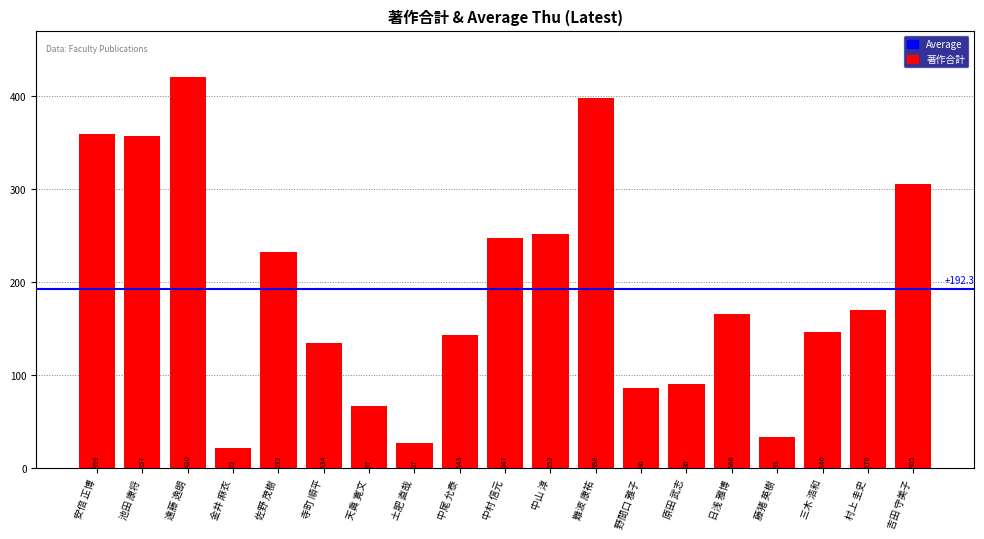

What is the average value?

192